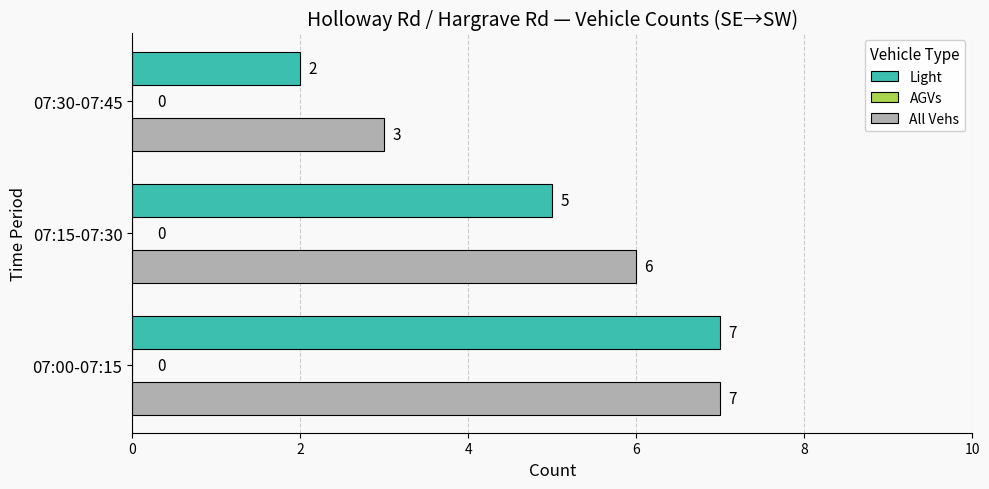

Which series has the largest range (max minus min)?

Light